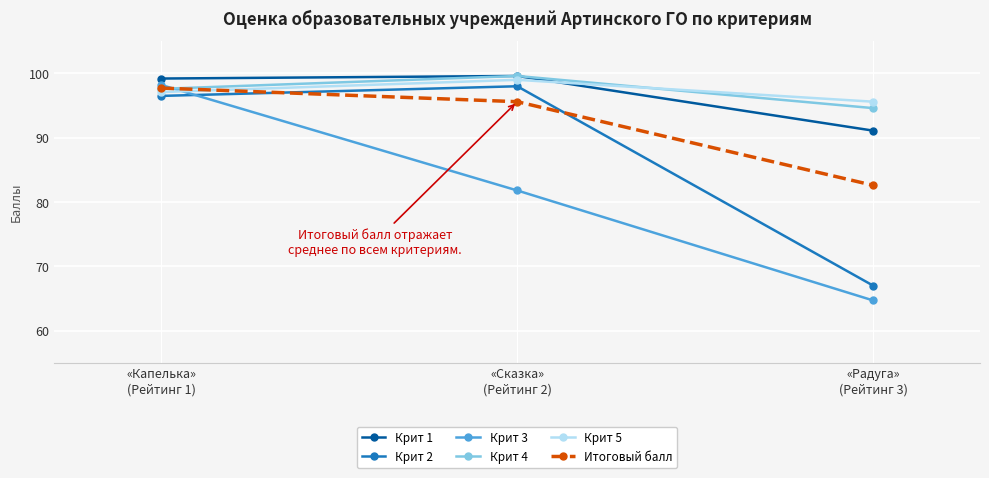

What is the difference between the highest and lowest values at «Сказка»
(Рейтинг 2)?

17.8